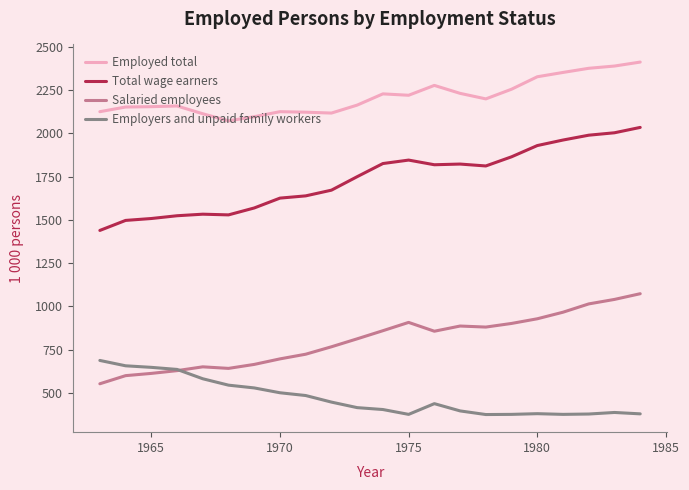

List the series in order of their peak value, lowest first.

Employers and unpaid family workers, Salaried employees, Total wage earners, Employed total